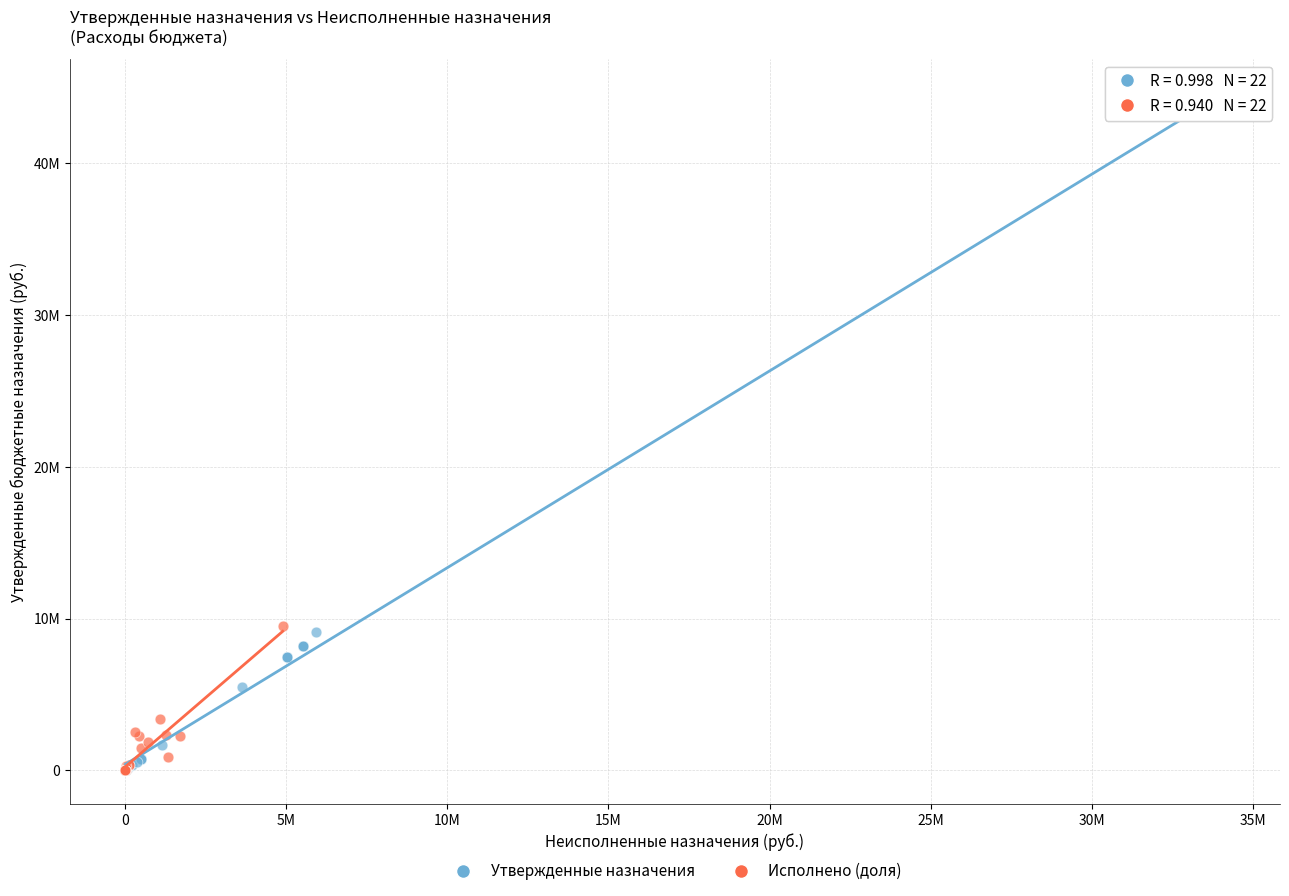

What are all the series names shown in the legend?

Утвержденные назначения, Исполнено (доля)